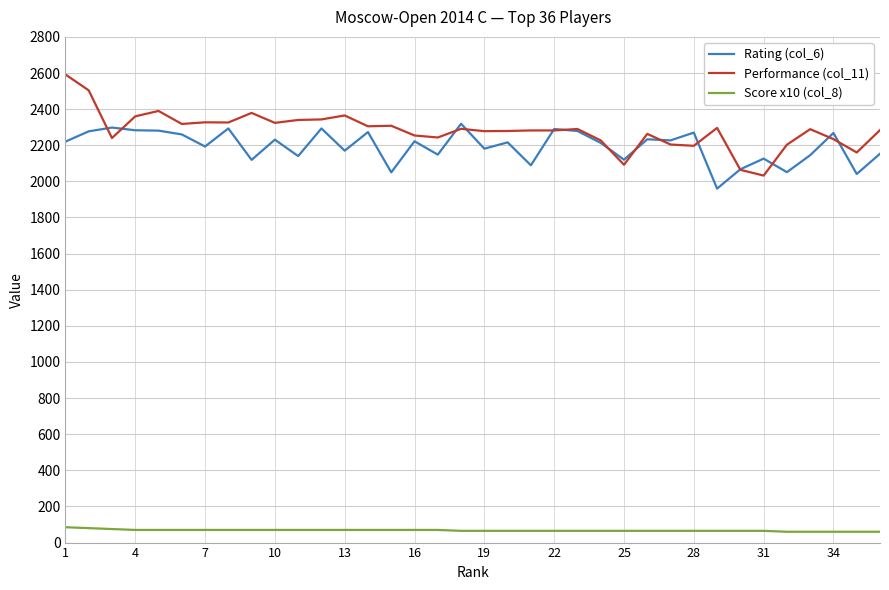

What is the average value of the Score x10 (col_8) series?

68